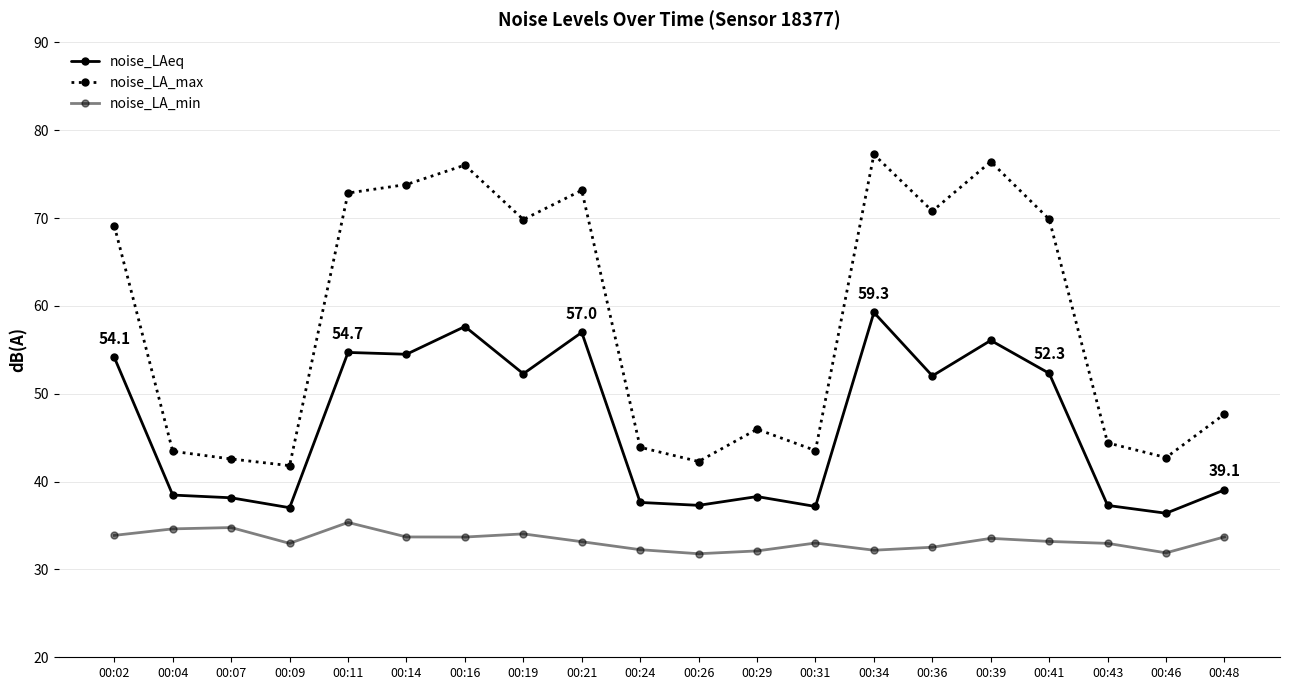

Rank the series by their maximum value, from highest to lowest.

noise_LA_max, noise_LAeq, noise_LA_min